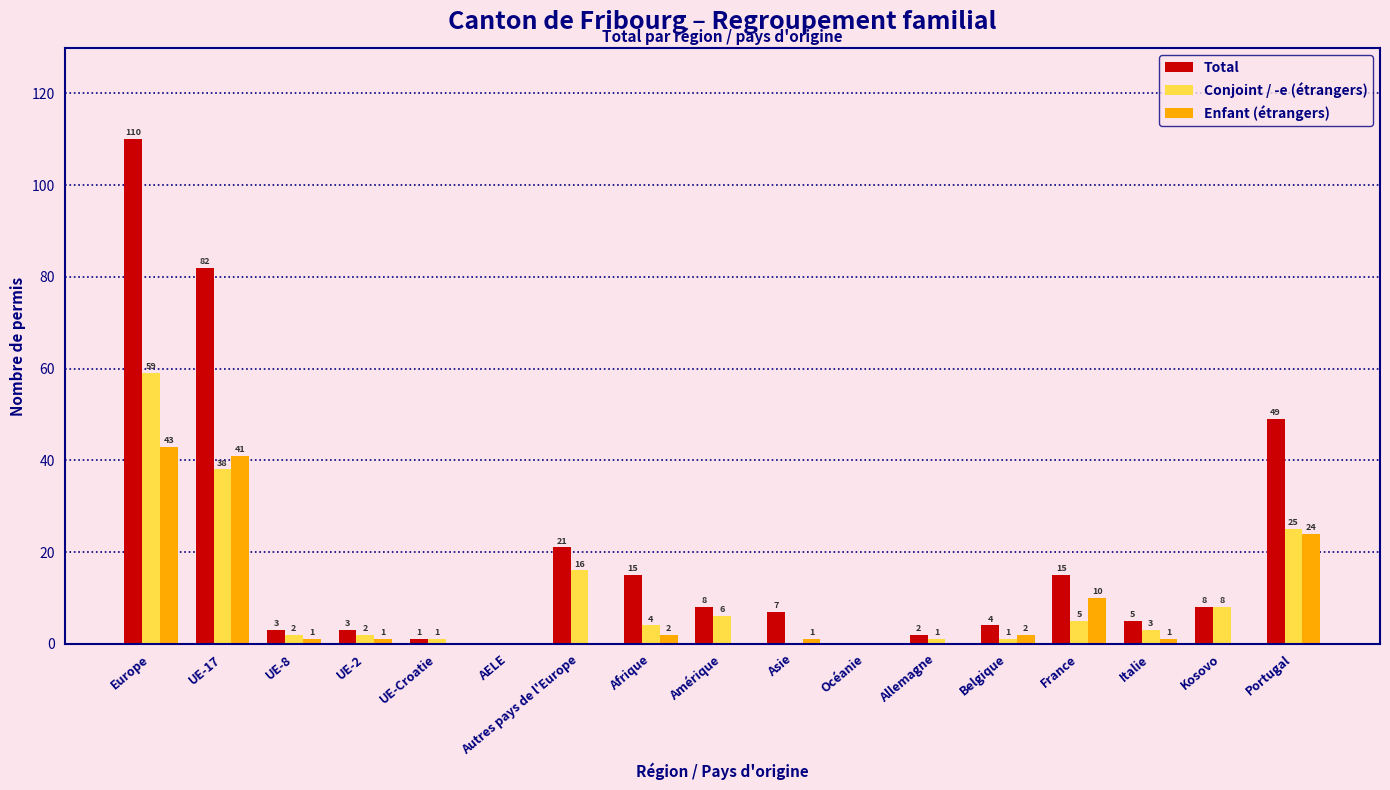

How many groups of bars are there?

17